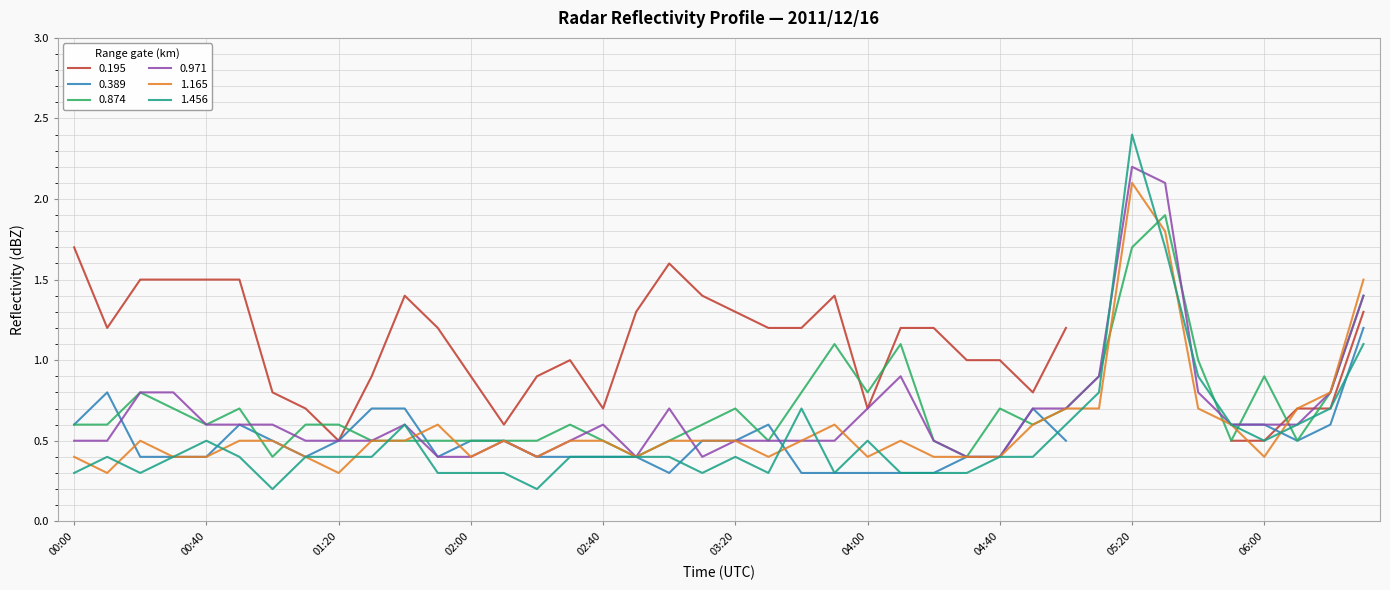

How many times do 1.456 and 0.874 cross each other?

8